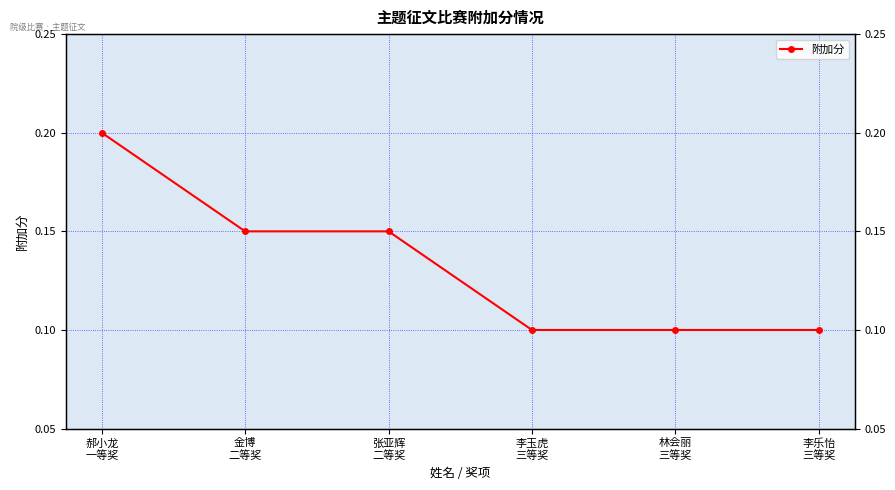

What is the greatest value displayed?

0.2